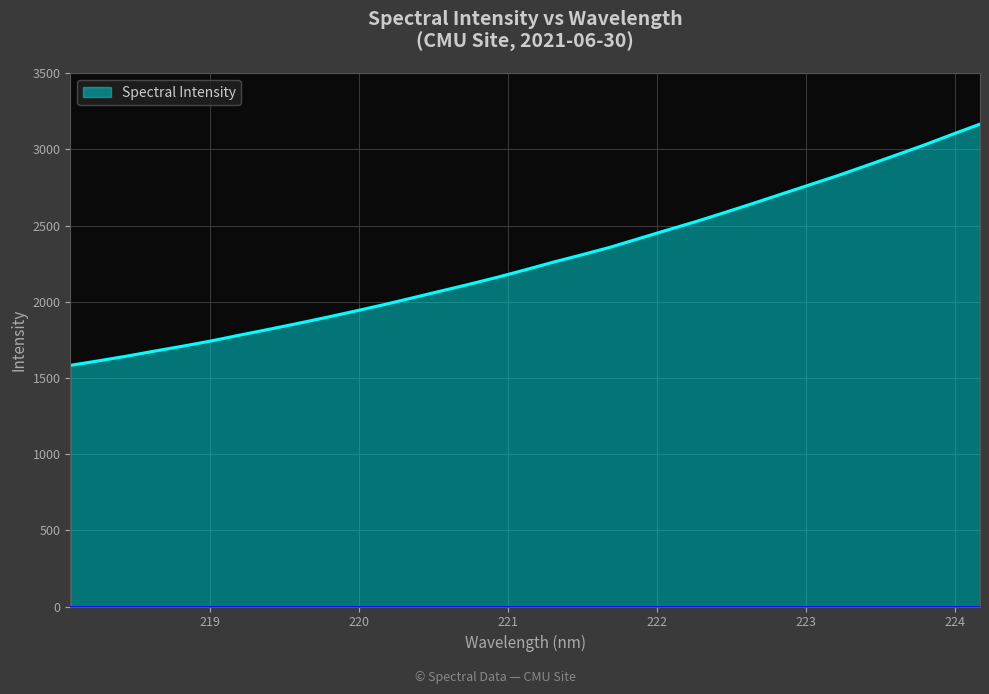

What is the difference between the maximum and minimum values?

1583.0